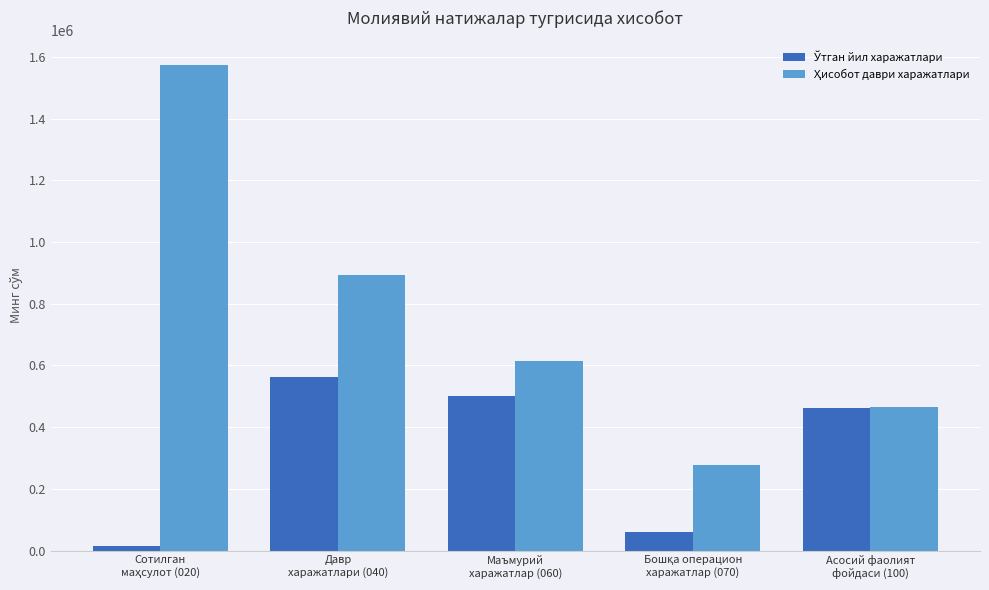

What is the greatest value displayed?

1574539